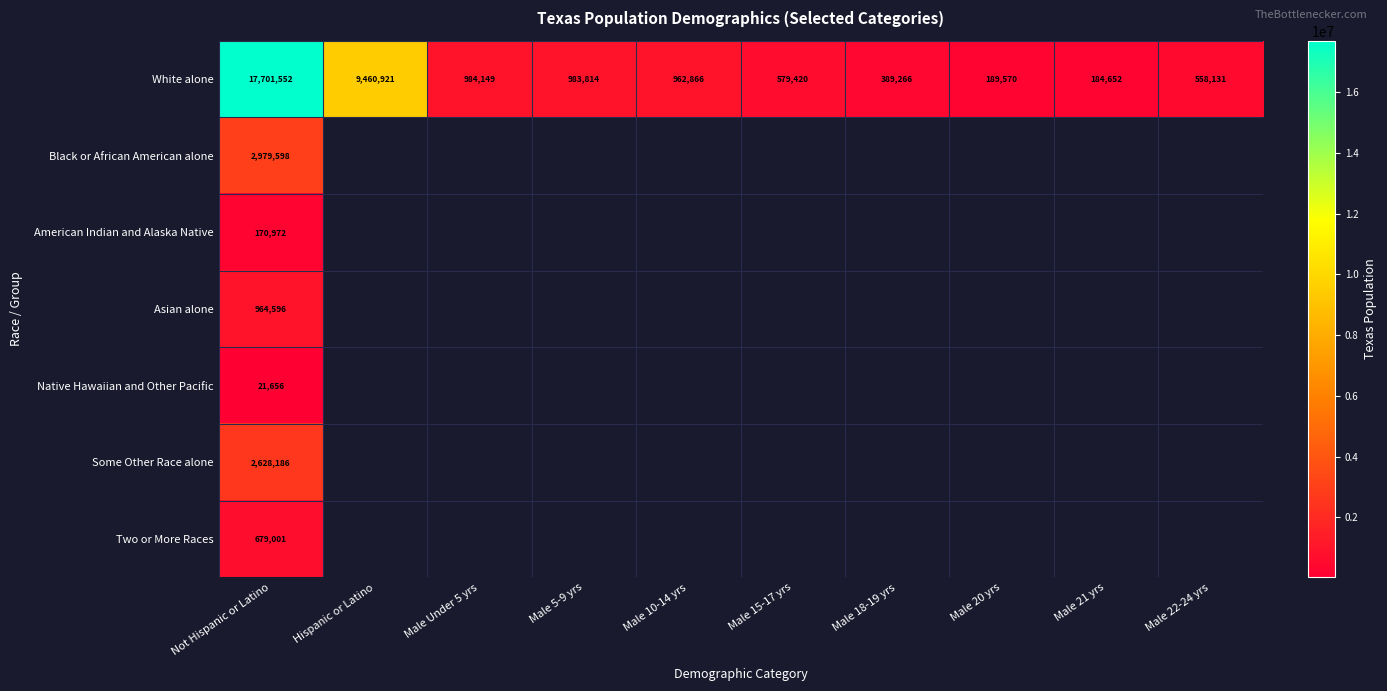

What is the greatest value displayed?

17701552.0